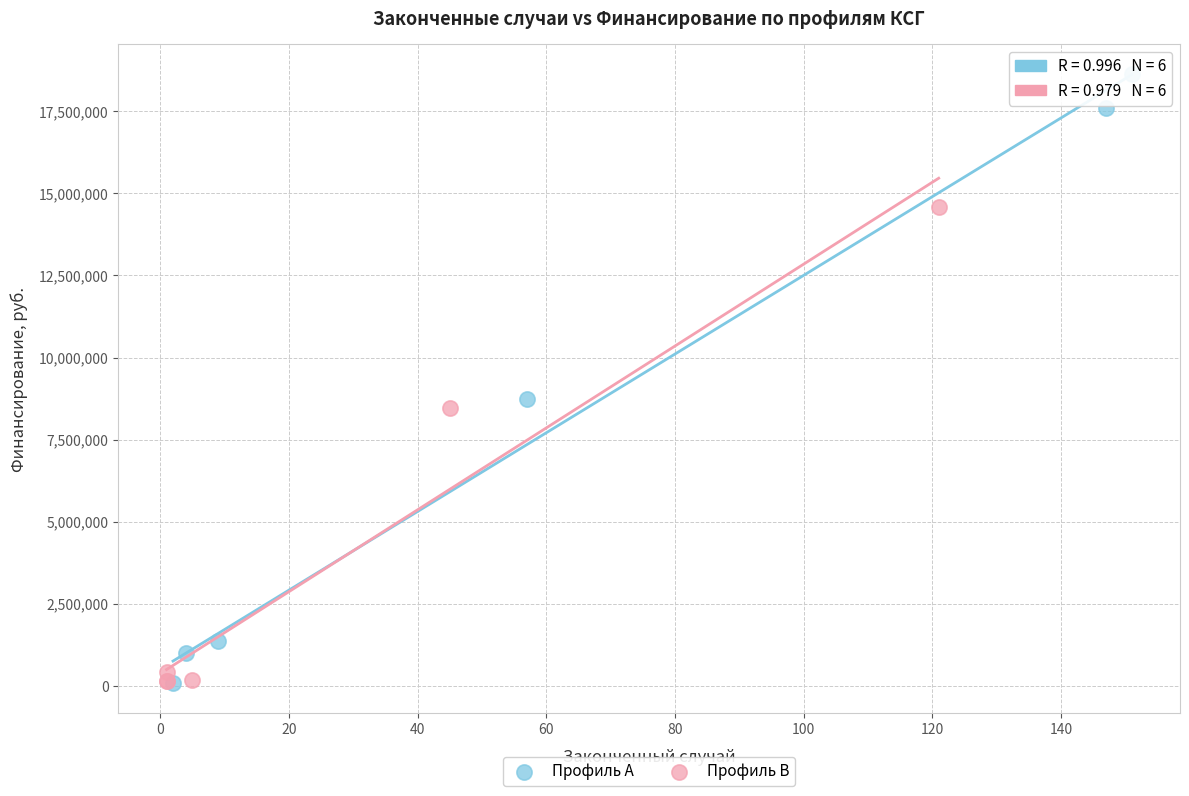

Which series contains the highest Y value?

Профиль A